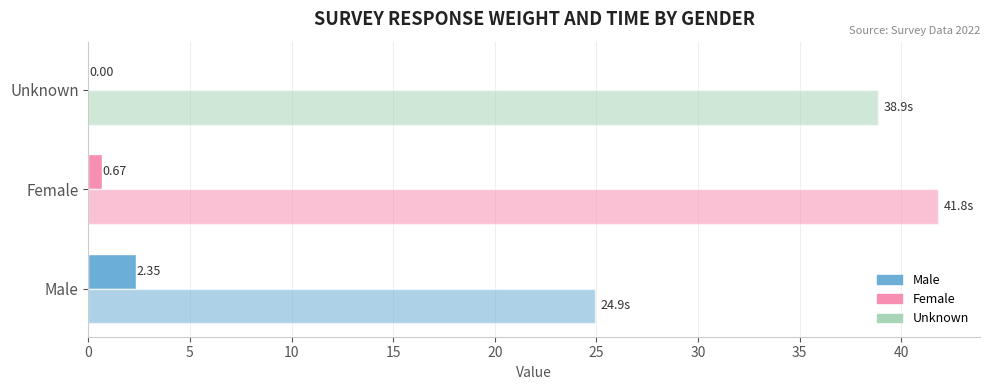

The Avg Weight series shows 2.4 at 0. True or false?

True